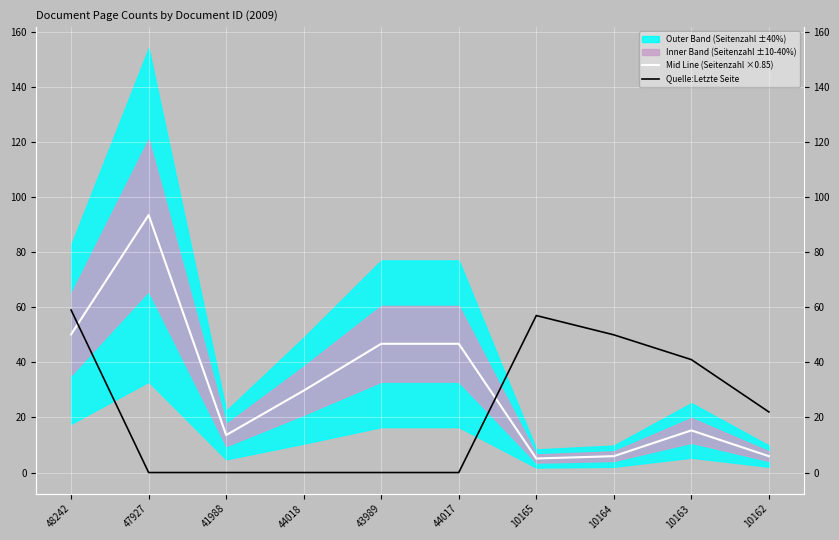

True or false: Quelle:Letzte Seite and Mid Line (Seitenzahl ×0.85) intersect in this chart.

True